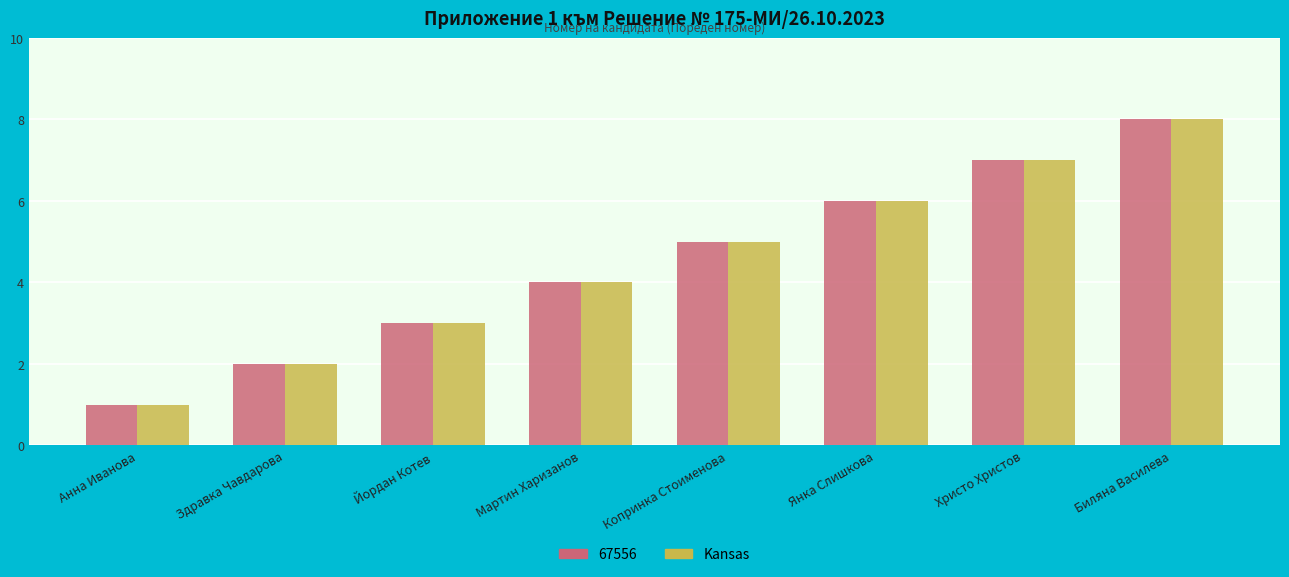

What is the smallest value displayed?

1